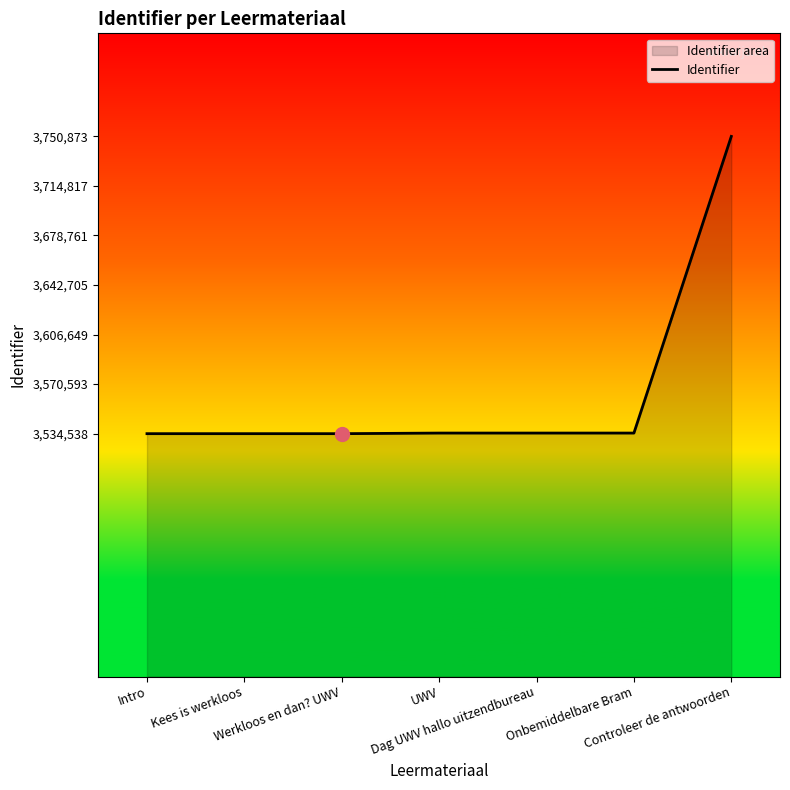

What is the difference between the values at Intro and Onbemiddelbare Bram?

439